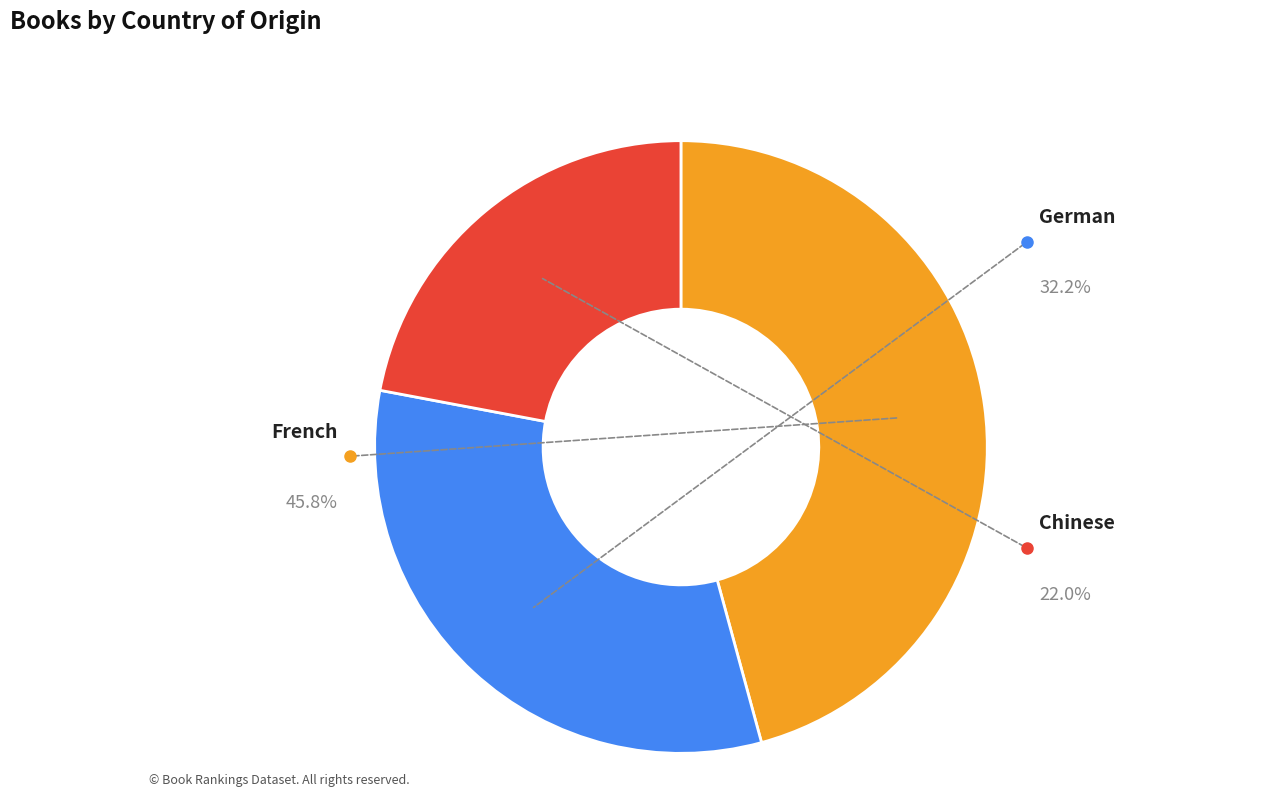

How many segments does this pie chart have?

3